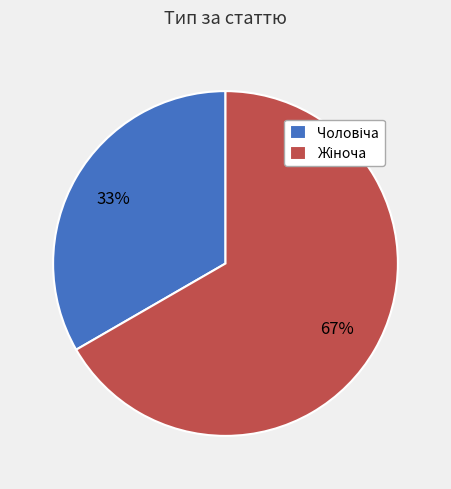

To the nearest percent, what is the average slice percentage?

50%